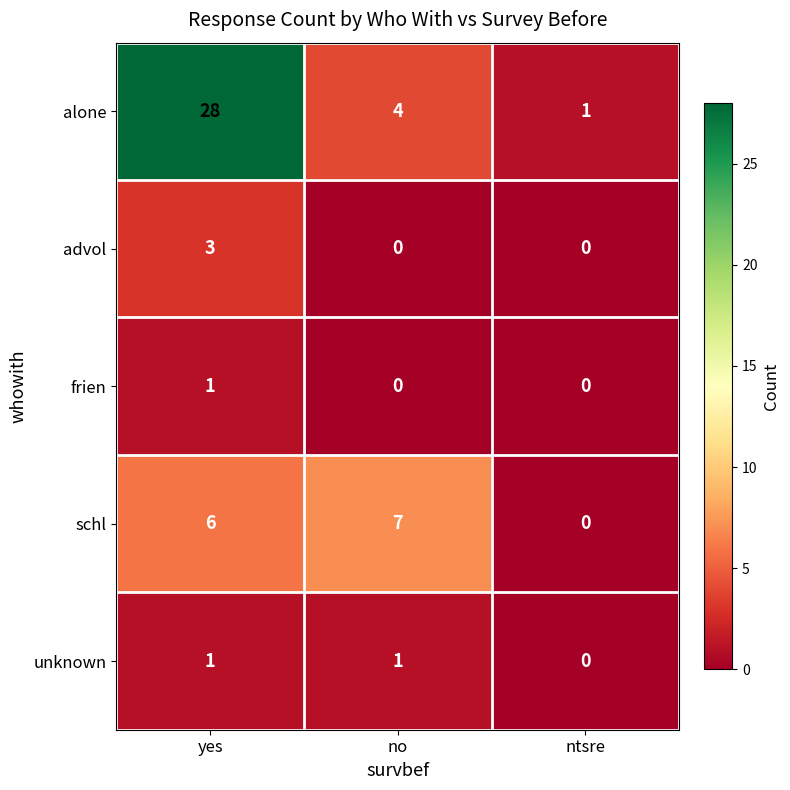

What is the total value across all series at yes?

39